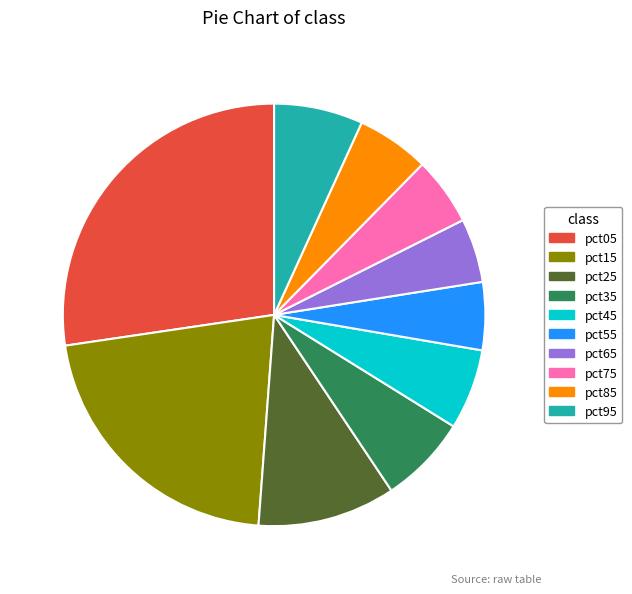

What is the largest slice in the pie chart?

pct05